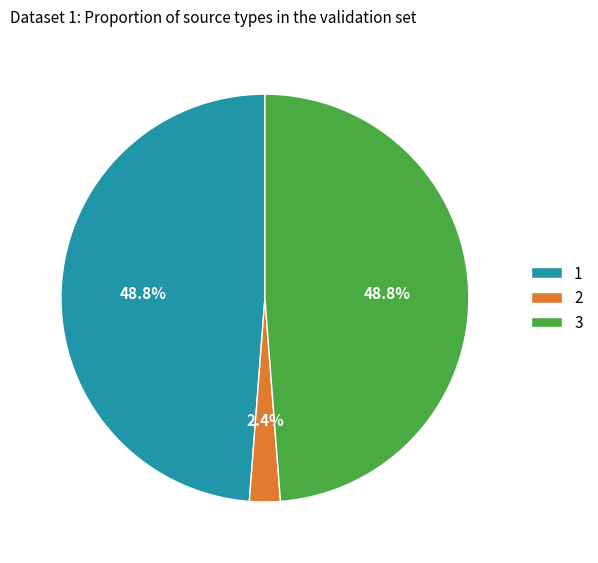

What percentage is NOT represented by 1?

51.2%